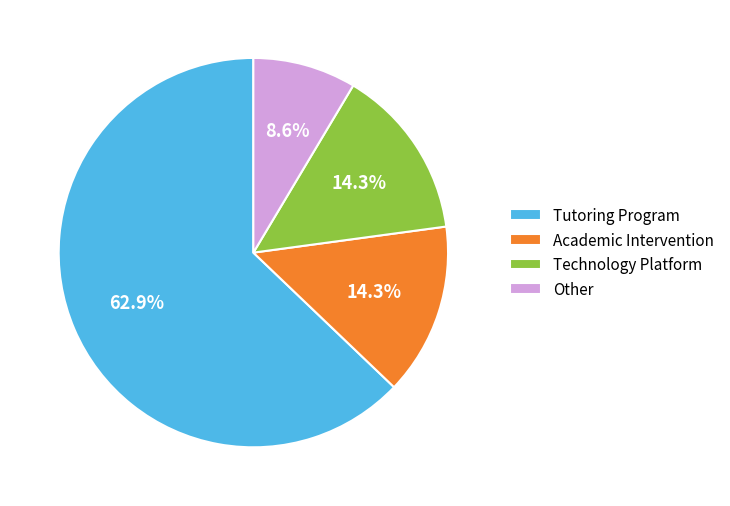

How many slices are in this pie chart?

4